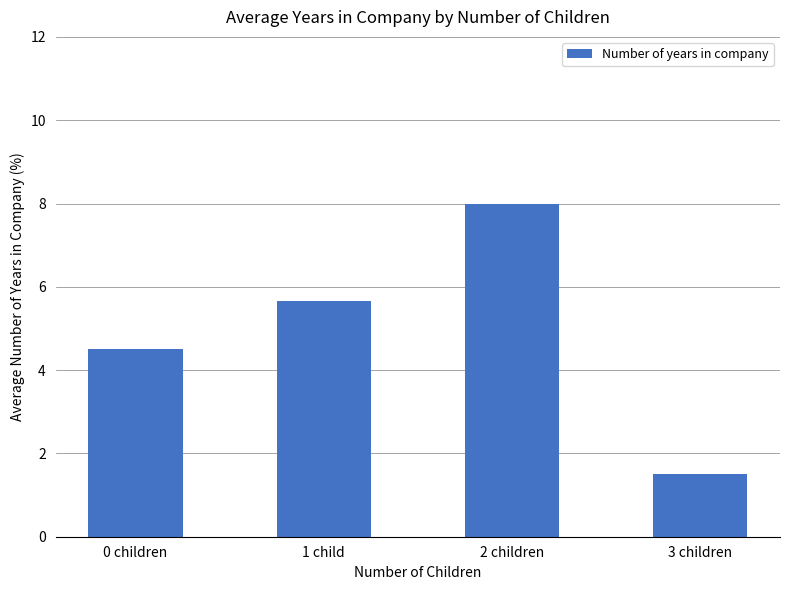

Reading left to right, transcribe all the data shown in this chart.

4.5	5.7	8.0	1.5